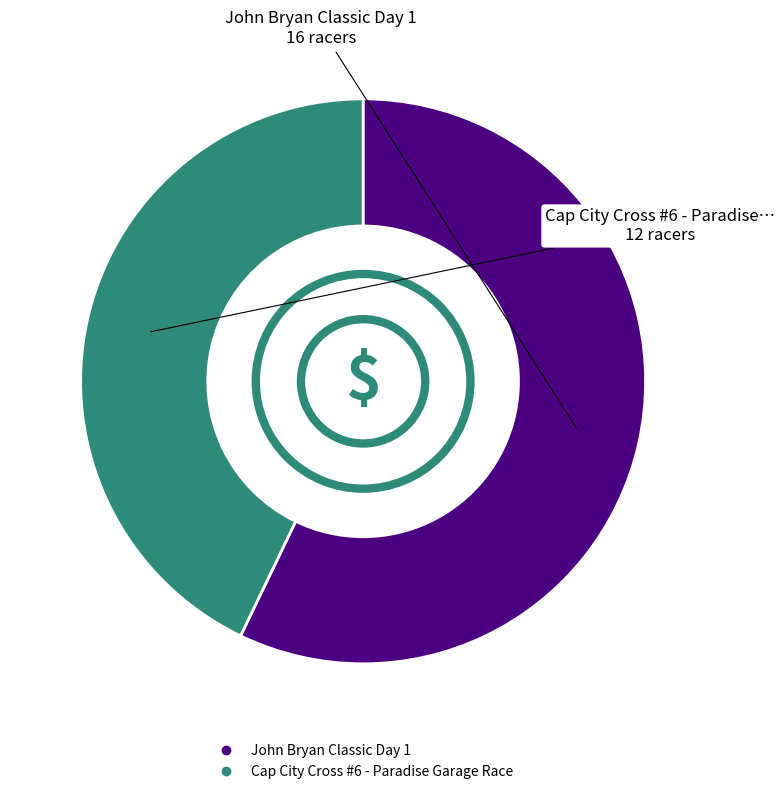

True or false: John Bryan Classic Day 1 accounts for 57% of the total.

True